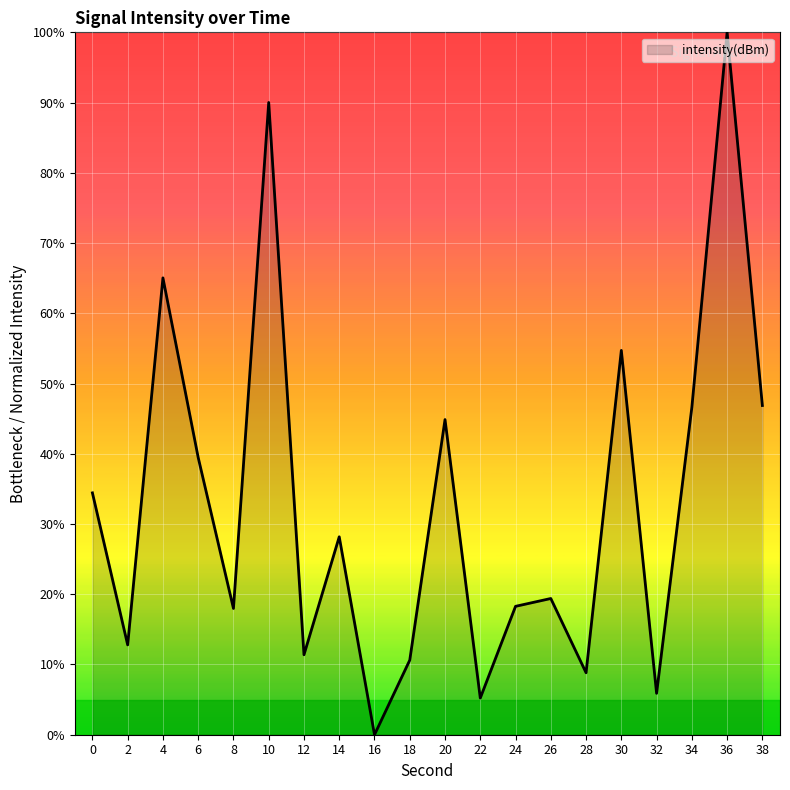

What is the difference between the values at 14 and 2?

15.4